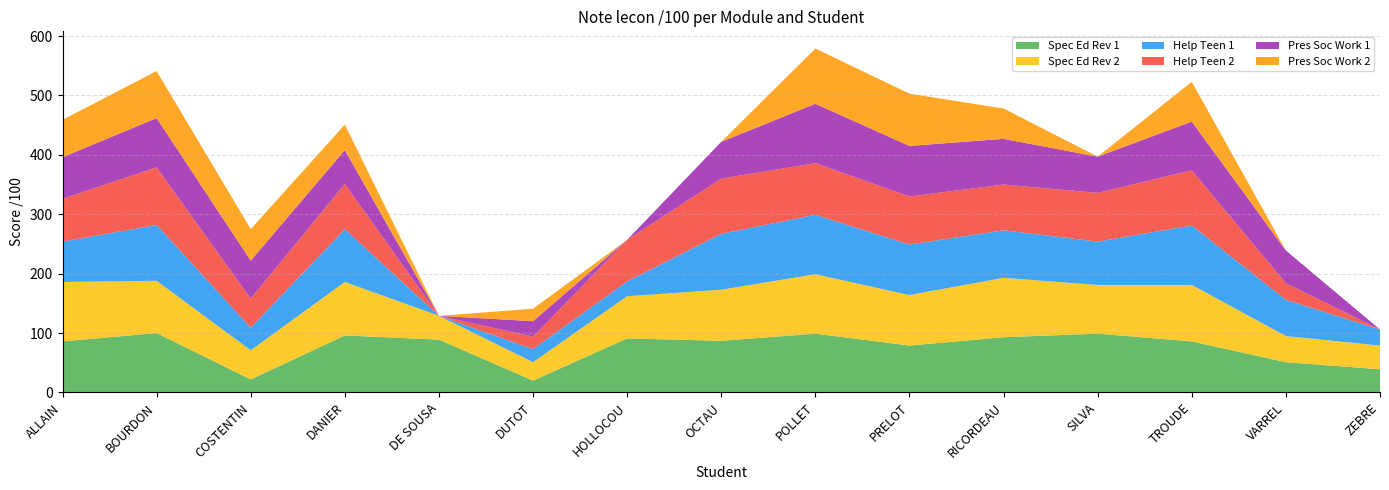

Reading left to right, extract all data points from this chart.

Spec Ed Rev 1: ALLAIN=86	BOURDON=100	COSTENTIN=22	DANIER=96	DE SOUSA=89	DUTOT=20	HOLLOCOU=91	OCTAU=87	POLLET=99	PRELOT=79	RICORDEAU=93	SILVA=99	TROUDE=86	VARREL=51	ZEBRE=39
Spec Ed Rev 2: ALLAIN=100	BOURDON=88	COSTENTIN=49	DANIER=90	DE SOUSA=40	DUTOT=31	HOLLOCOU=71	OCTAU=86	POLLET=100	PRELOT=85	RICORDEAU=100	SILVA=82	TROUDE=95	VARREL=44	ZEBRE=40
Help Teen 1: ALLAIN=68	BOURDON=94	COSTENTIN=38	DANIER=89	DE SOUSA=0	DUTOT=22	HOLLOCOU=25	OCTAU=94	POLLET=100	PRELOT=85	RICORDEAU=80	SILVA=73	TROUDE=100	VARREL=61	ZEBRE=27
Help Teen 2: ALLAIN=72	BOURDON=97	COSTENTIN=49	DANIER=76	DE SOUSA=0	DUTOT=21	HOLLOCOU=70	OCTAU=93	POLLET=87	PRELOT=81	RICORDEAU=77	SILVA=82	TROUDE=93	VARREL=28	ZEBRE=0
Pres Soc Work 1: ALLAIN=70	BOURDON=83	COSTENTIN=64	DANIER=57	DE SOUSA=0	DUTOT=26	HOLLOCOU=0	OCTAU=62	POLLET=100	PRELOT=85	RICORDEAU=77	SILVA=61	TROUDE=82	VARREL=55	ZEBRE=0
Pres Soc Work 2: ALLAIN=63	BOURDON=79	COSTENTIN=53	DANIER=43	DE SOUSA=0	DUTOT=21	HOLLOCOU=0	OCTAU=0	POLLET=93	PRELOT=88	RICORDEAU=51	SILVA=0	TROUDE=67	VARREL=0	ZEBRE=0